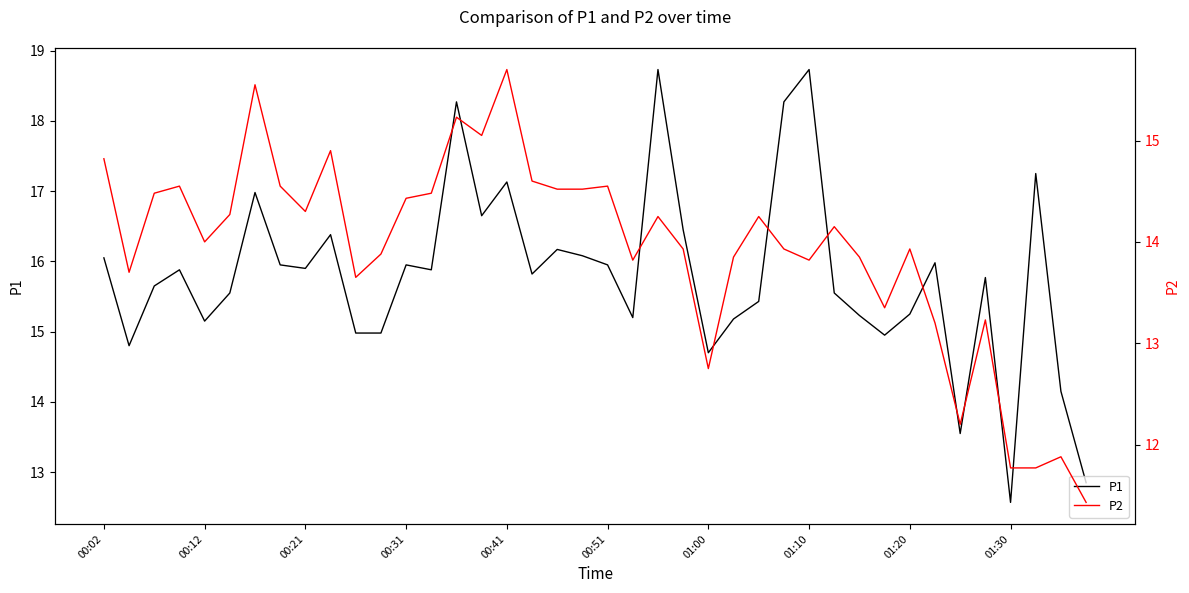

In P2, how many points are higher than both neighbors (excluding endpoints)?

12